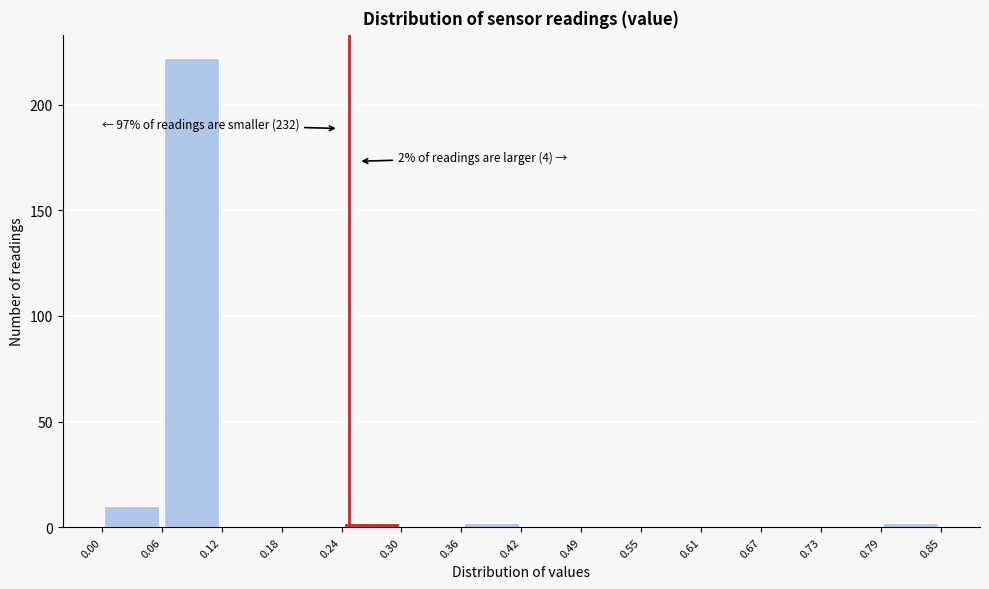

Over which range of the x-axis is the bar tallest?

0.06 to 0.12